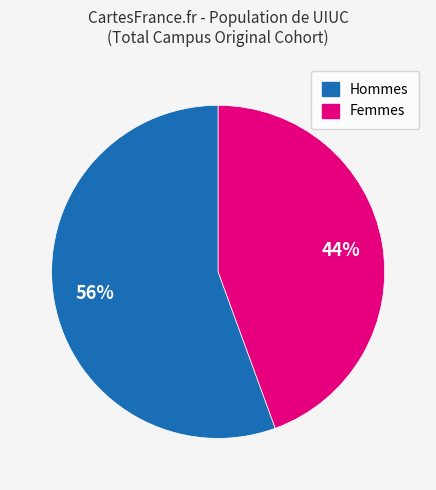

To the nearest percent, what is the average slice percentage?

50%